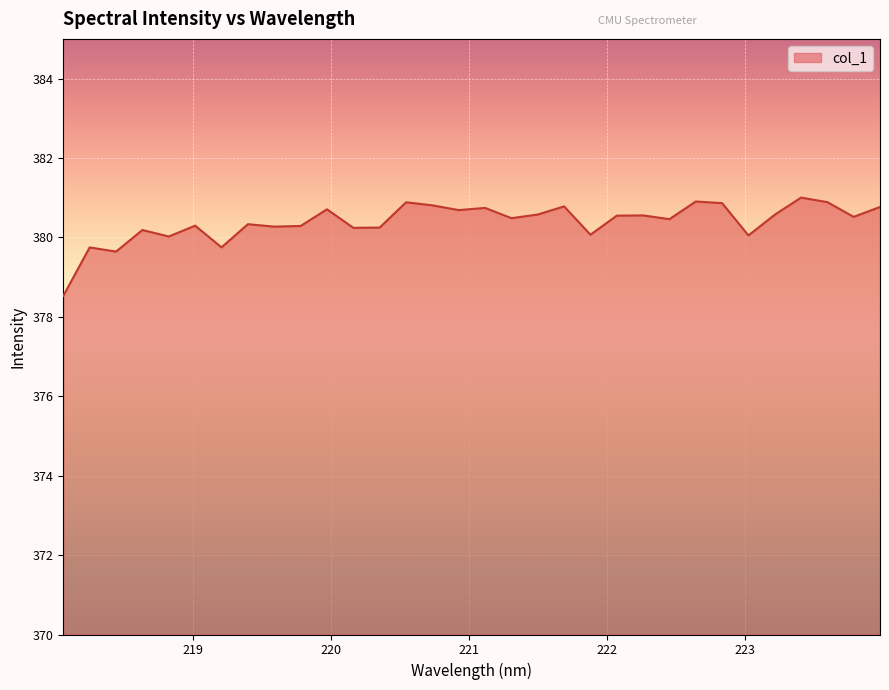

True or false: there are more than 0 points higher than both neighbors.

True